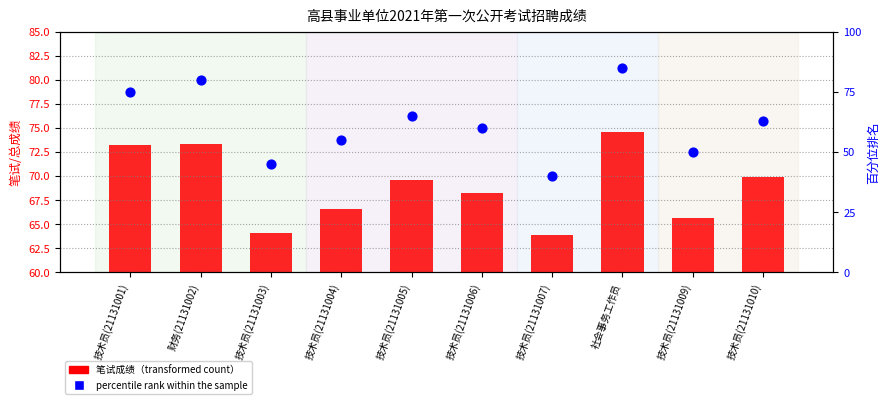

Is the value of 笔试成绩（transformed count） at 技术员(21131006) greater than the value of percentile rank within the sample at 技术员(21131007)?

Yes